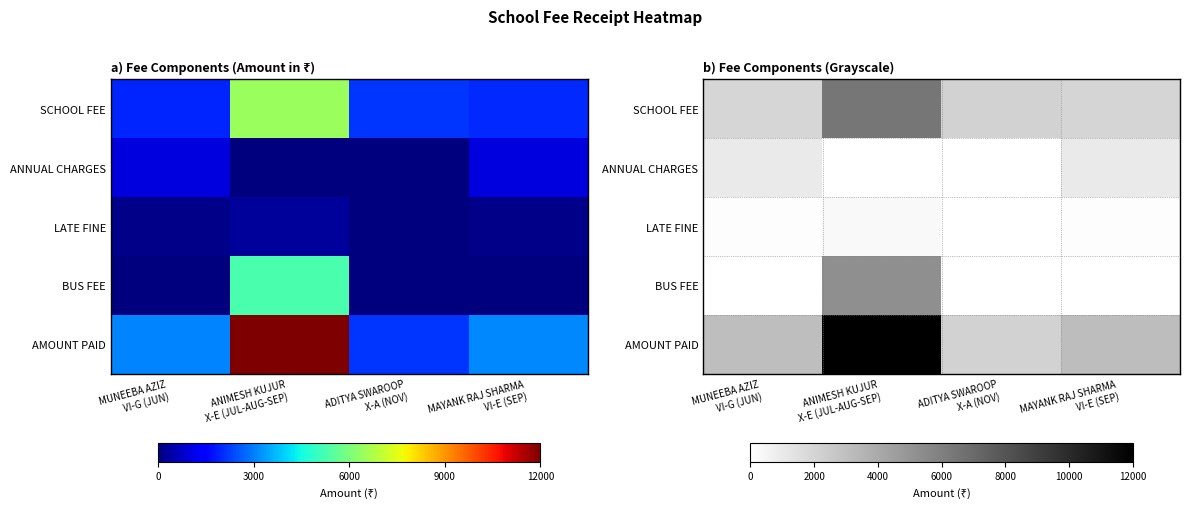

What is the difference between the maximum and second lowest values in the SCHOOL FEE series?

4450